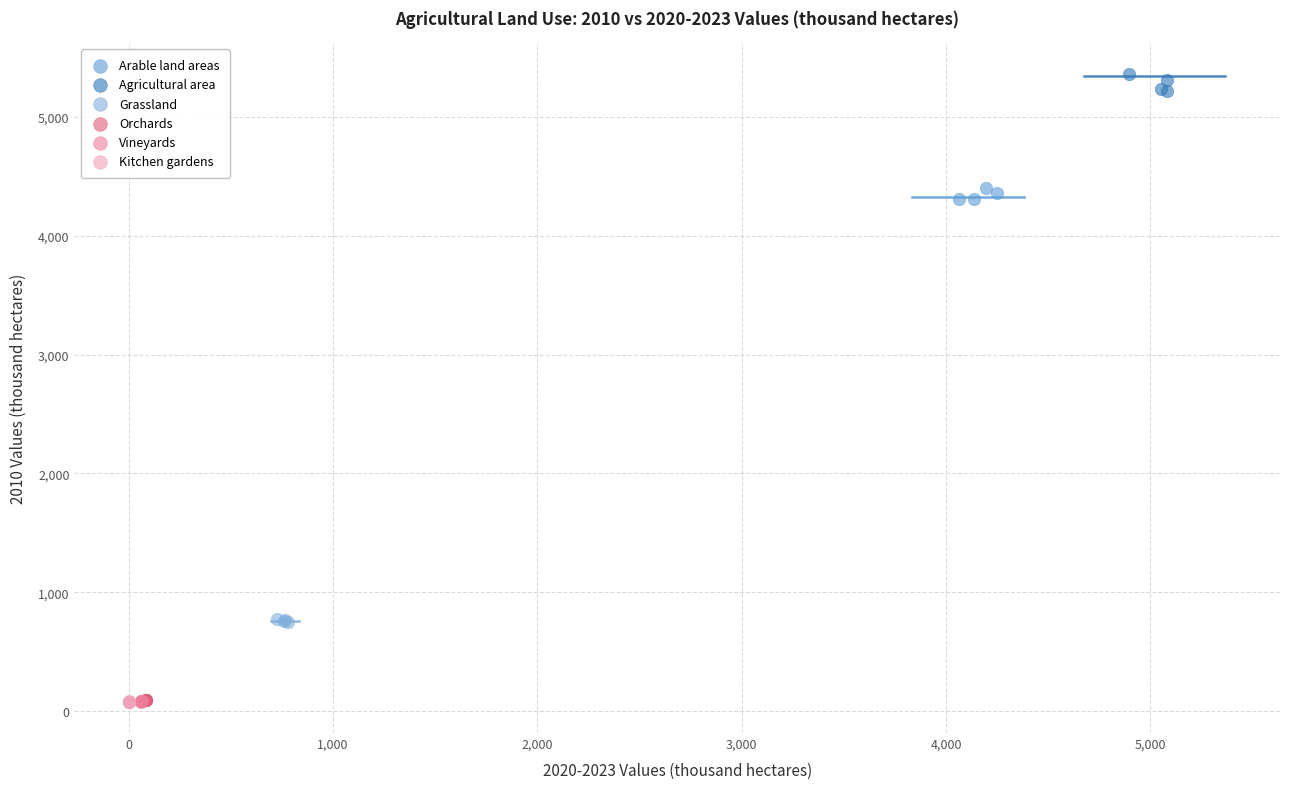

Which series contains the highest Y value?

Agricultural area